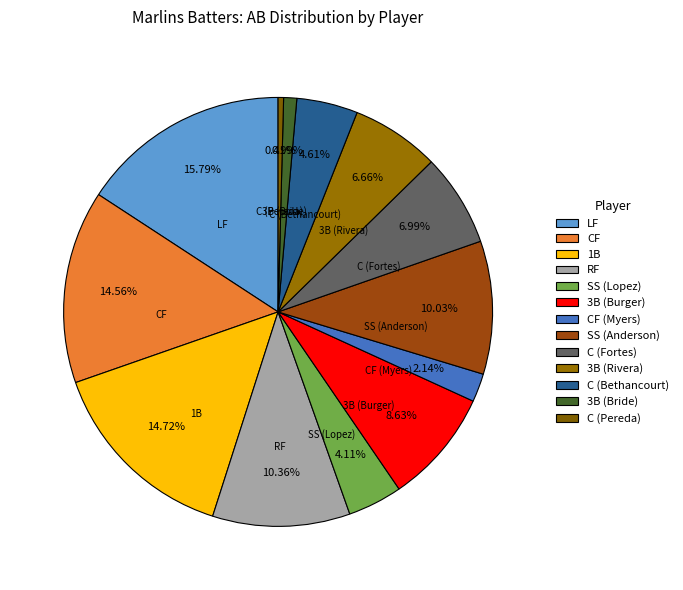

Which category has the smallest portion of the pie?

C (Pereda)